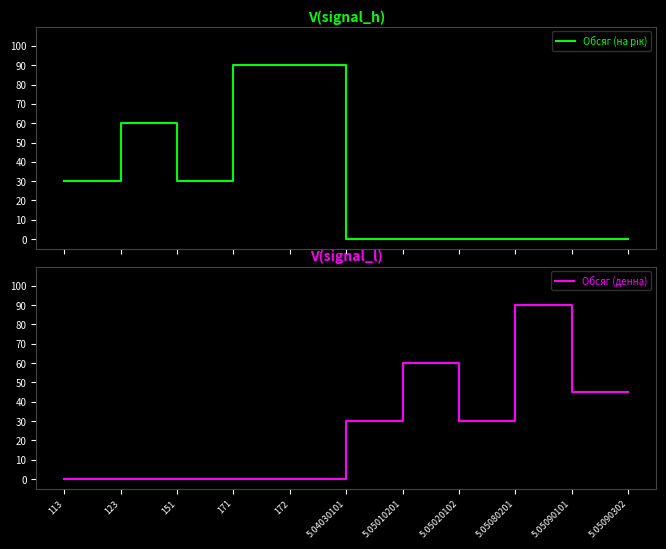

At which category is the sum across all series the highest?

171